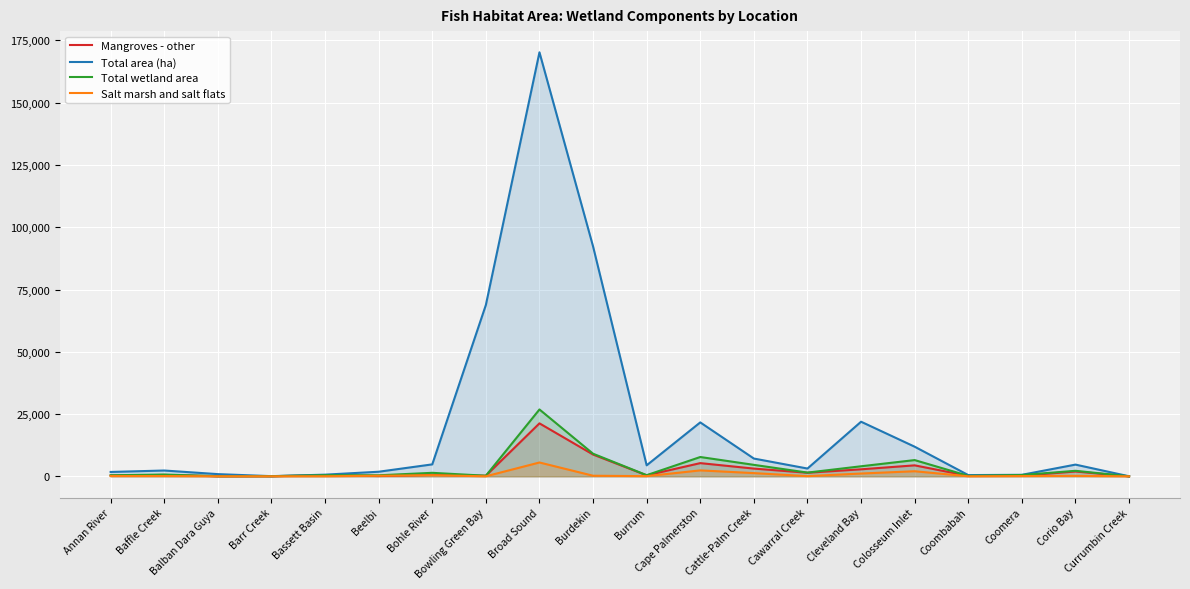

In Total wetland area, how many points are lower than both neighbors (excluding endpoints)?

6